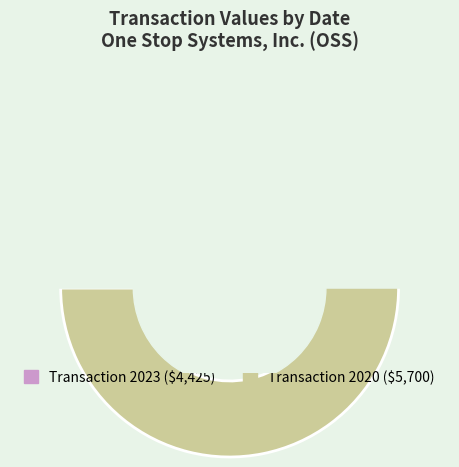

What percentage is the 2020-08-14 (5700) slice, to the nearest percent?

56%